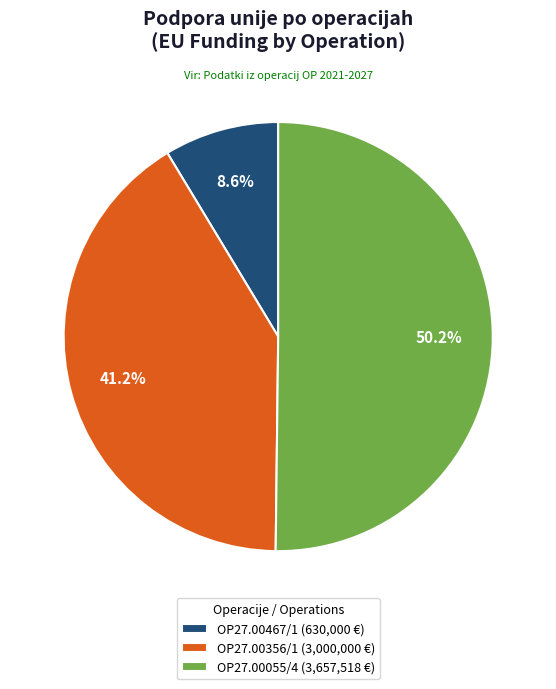

What percentage is the OP27.00356/1 slice, to the nearest percent?

41%